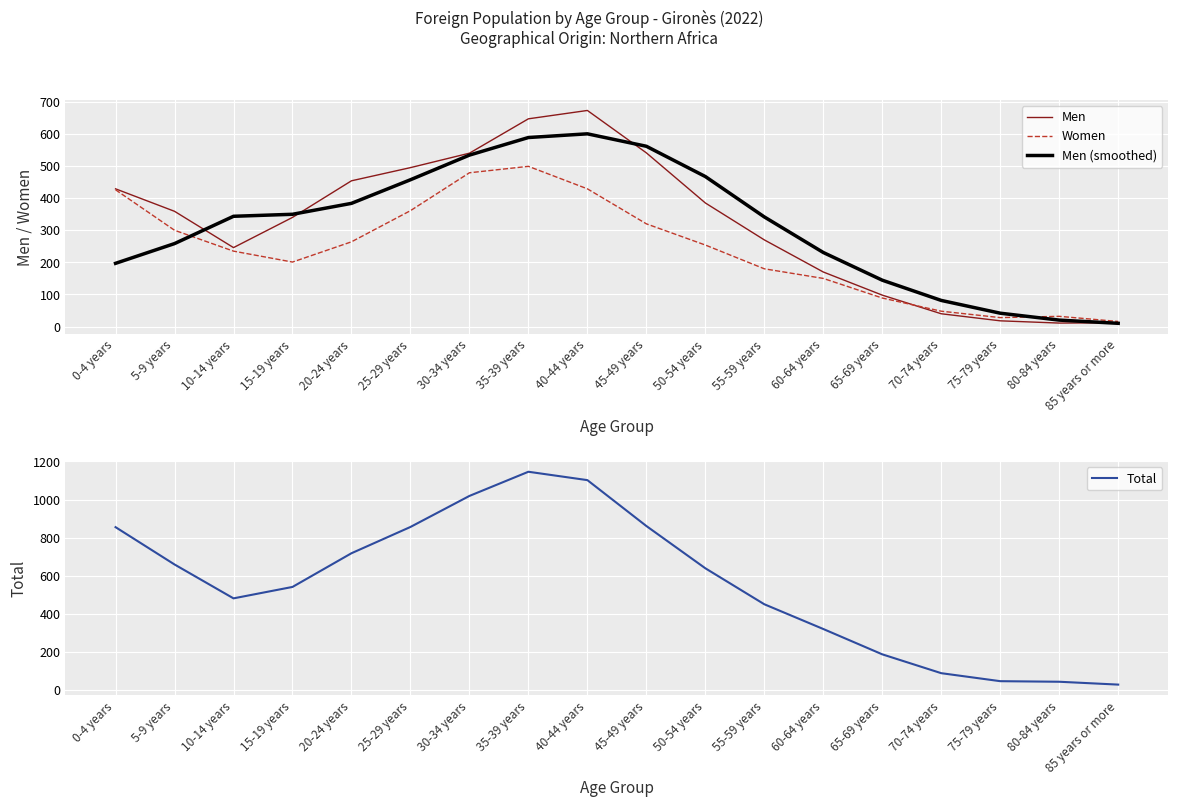

What is the maximum value for Men?

673.0